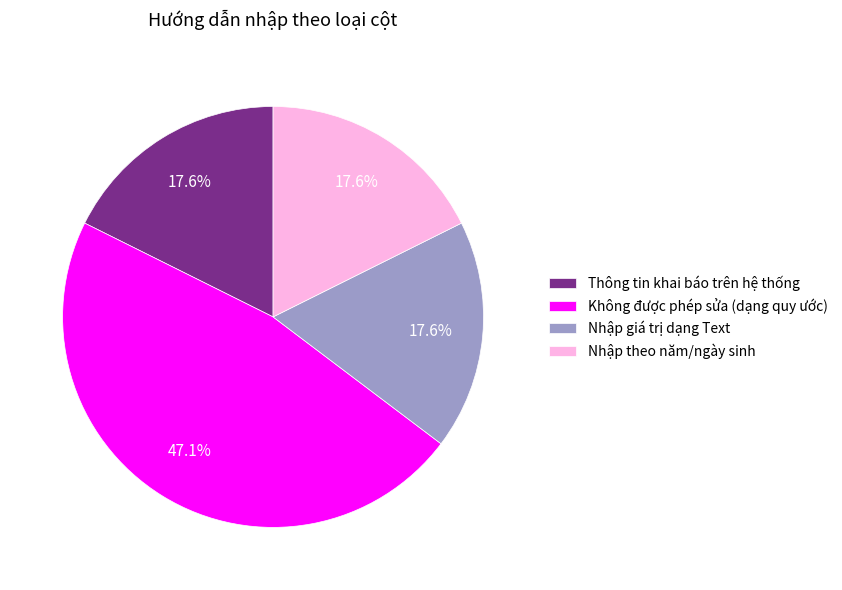

Approximately how many times larger is the value at Nhập theo năm/ngày sinh compared to Nhập giá trị dạng Text?

1.0